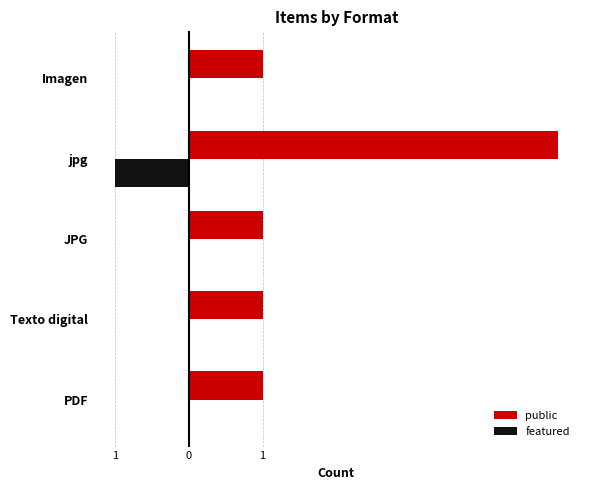

What is the sum of all public values?

9